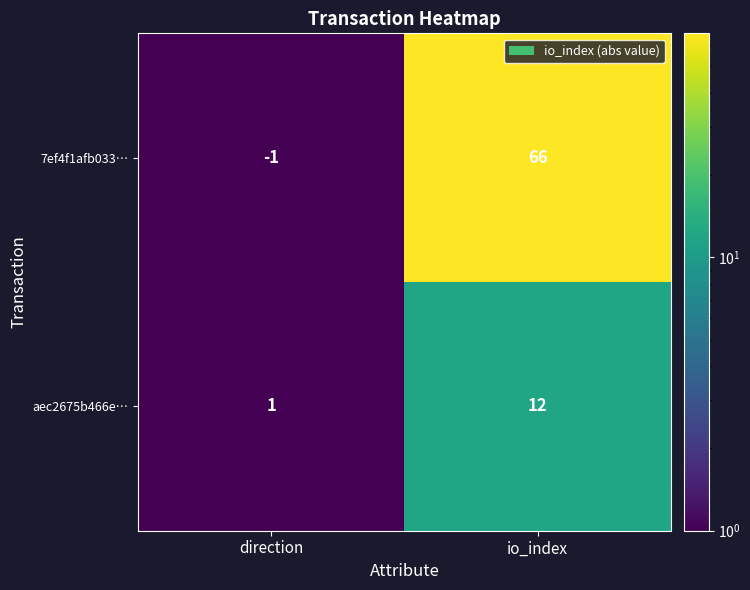

Between direction and io_index, which series saw the biggest shift?

7ef4f1afb033…